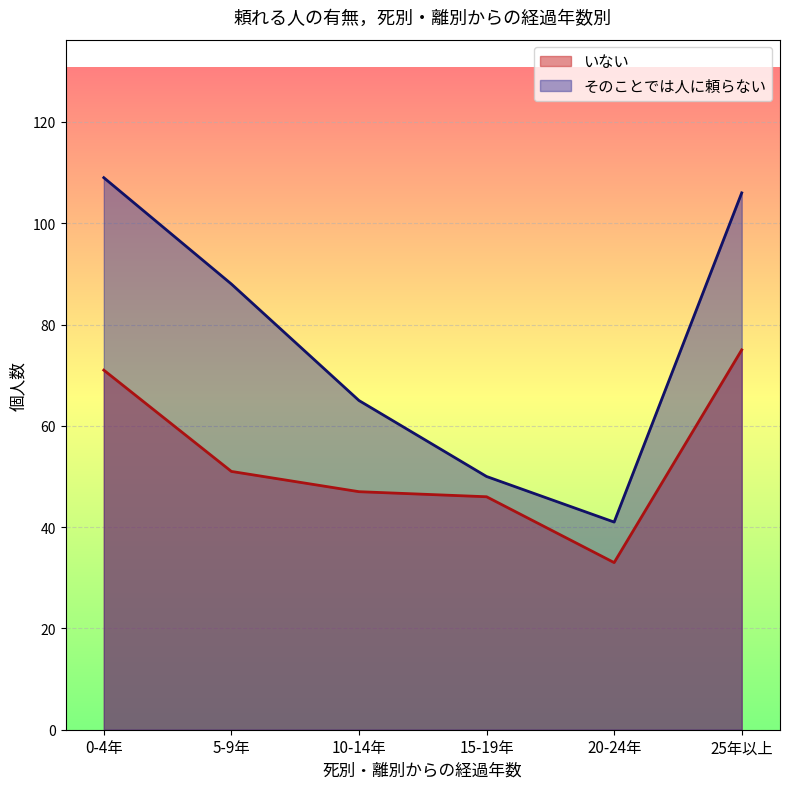

What is the label of the 5th point from the right?

5-9年